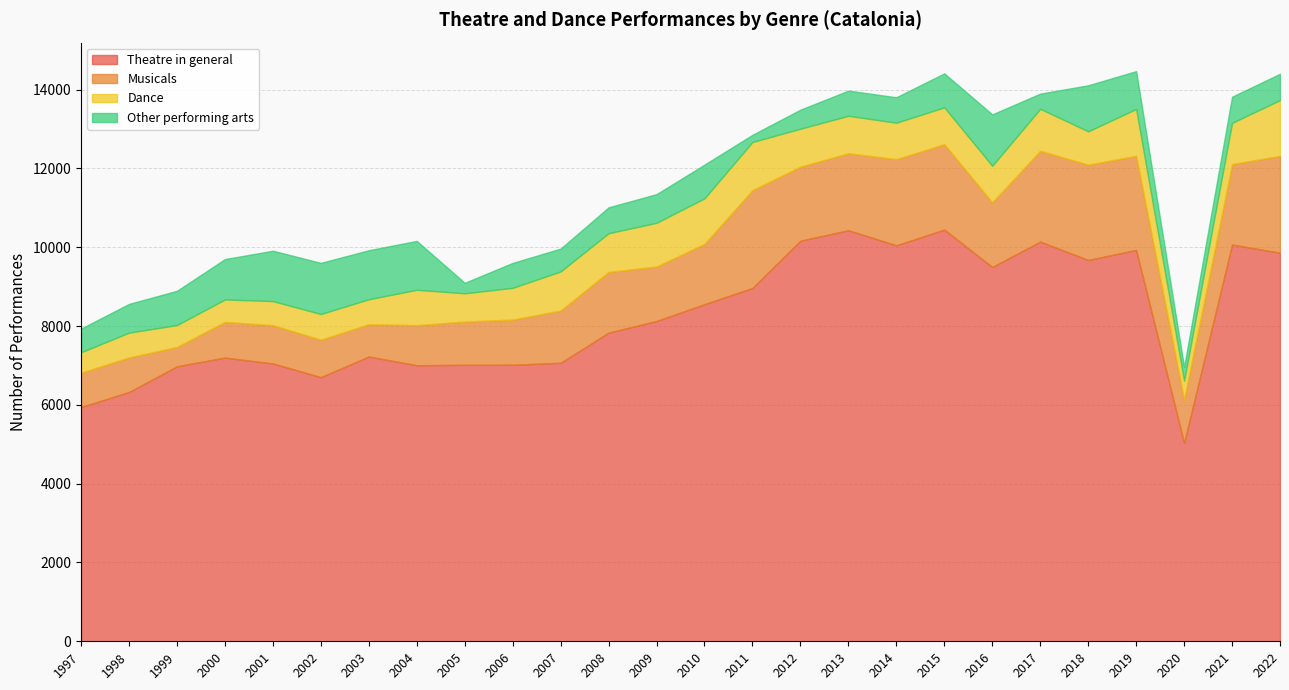

What is the minimum value for Theatre in general?

5034